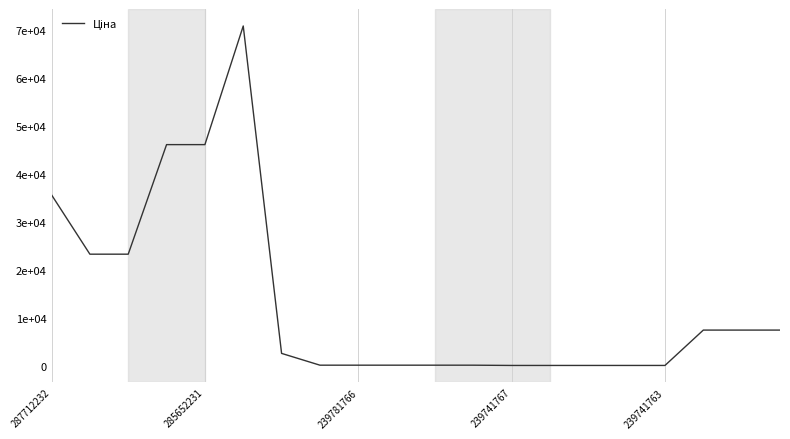

Reading left to right, transcribe all the data shown in this chart.

35659.4	23278.2	23278.2	46143.9	46143.9	70906.0	2572.0	111.7	111.7	111.7	111.7	111.7	55.9	55.9	55.9	55.9	55.9	7436.2	7436.2	7436.2